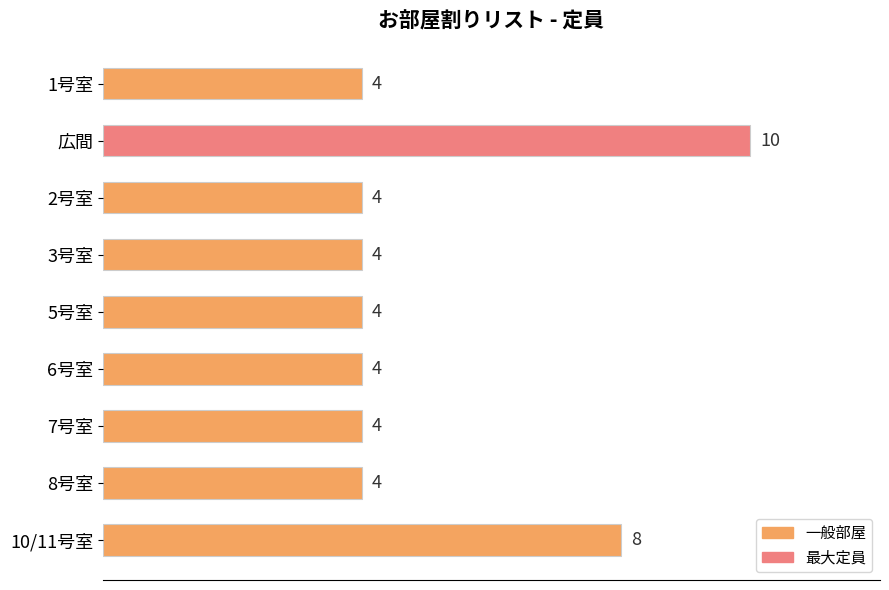

True or false: the data shows 1 at 5号室.

False